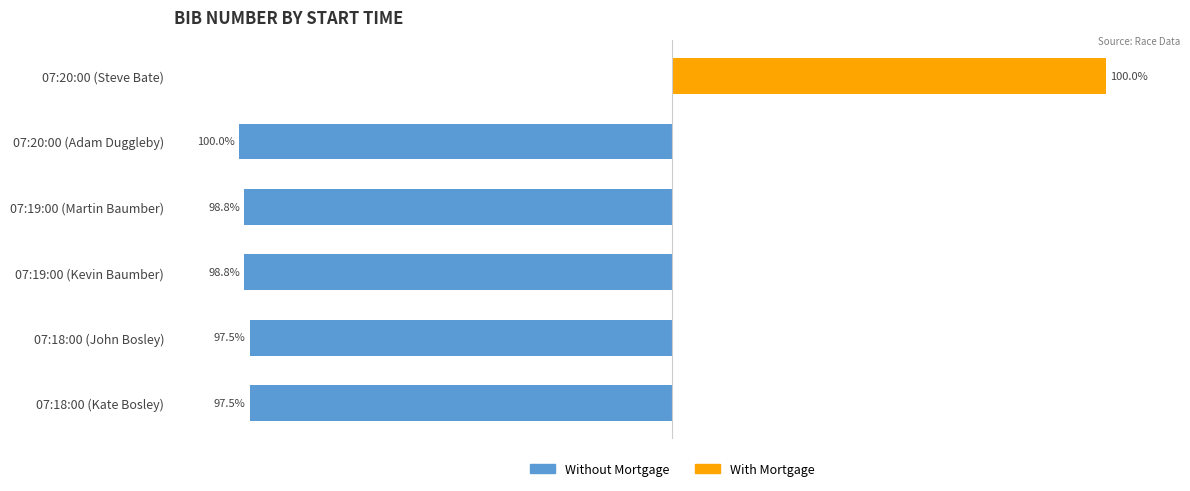

Is it true that With Mortgage equals 0.0 at 07:18:00 (Kate Bosley)?

True